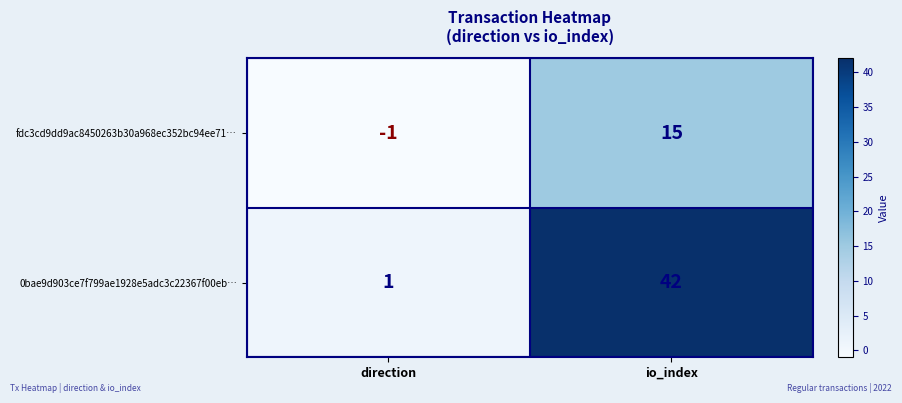

What is the greatest value displayed?

42